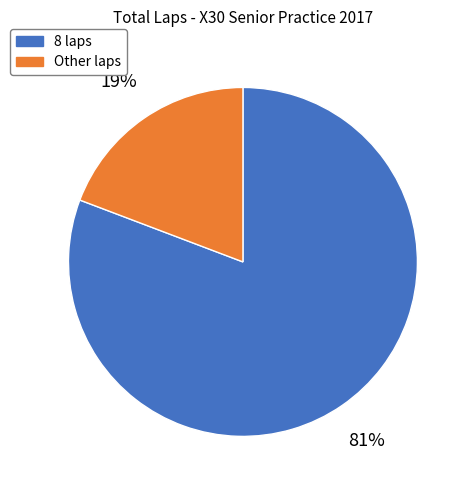

What percentage is the Other laps slice, to the nearest percent?

19%